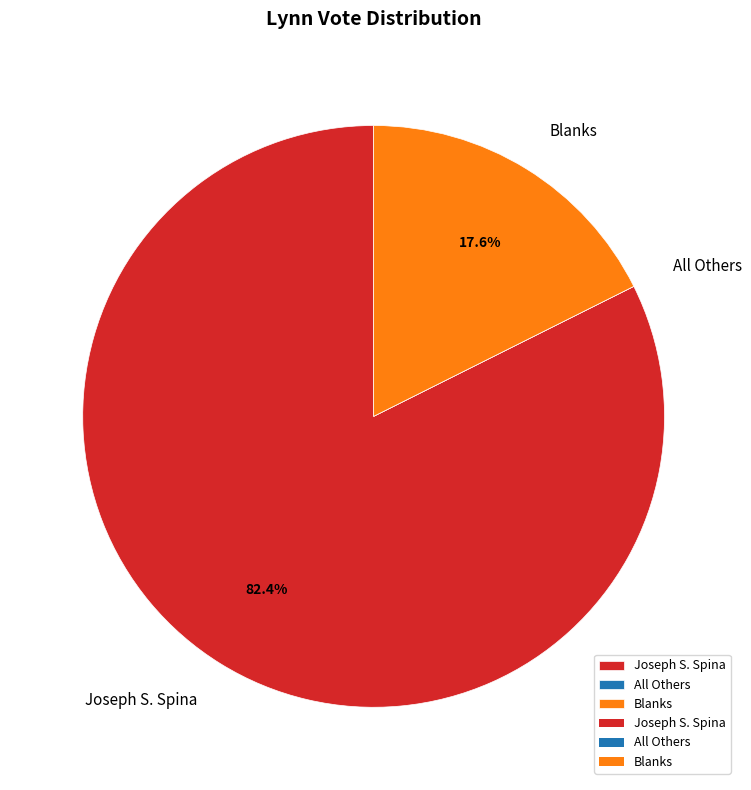

Which slice is the largest?

Joseph S. Spina